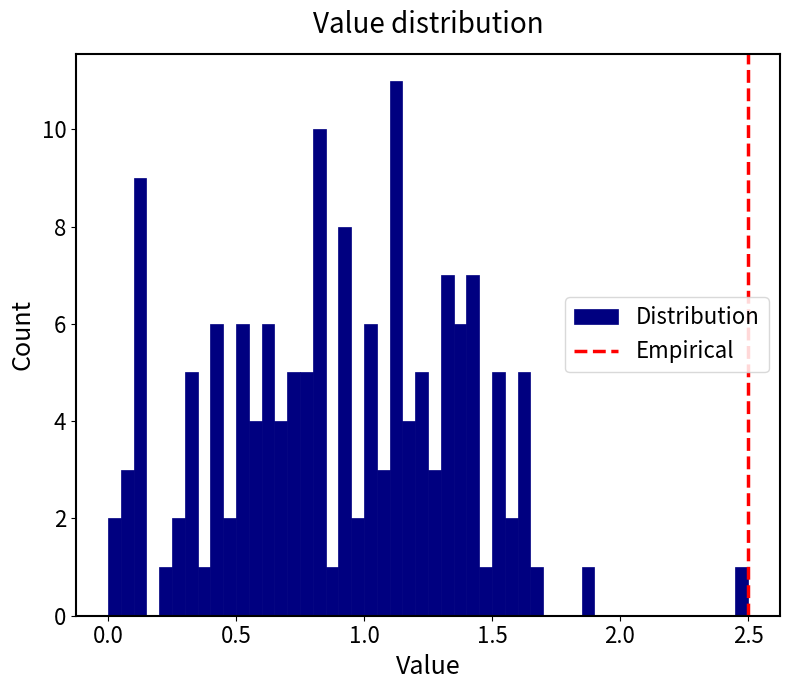

Read against the x-axis, roughly where is the centre of the tallest bar?

1.15